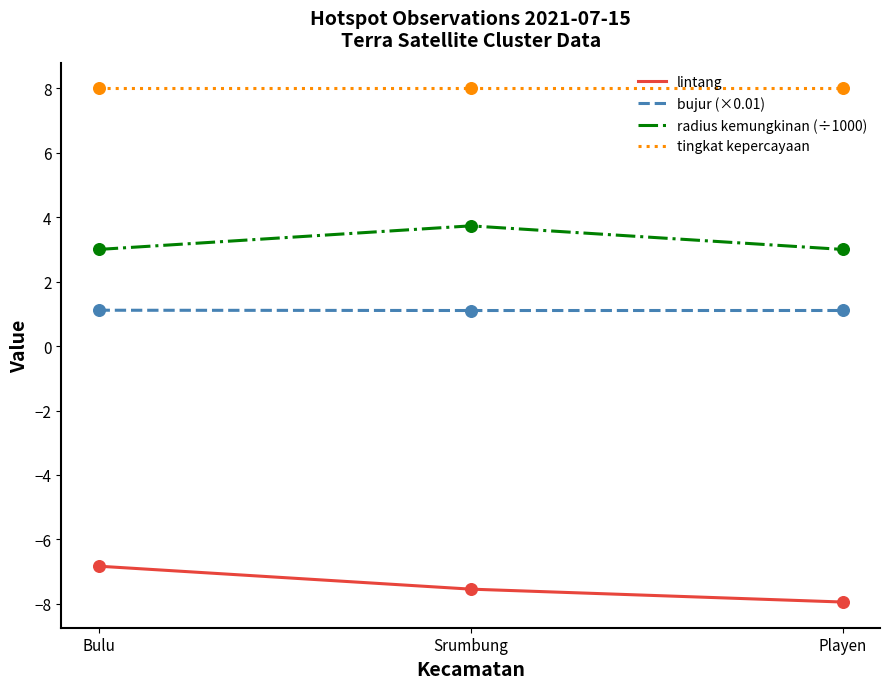

At how many categories does at least one series exceed 3?

3